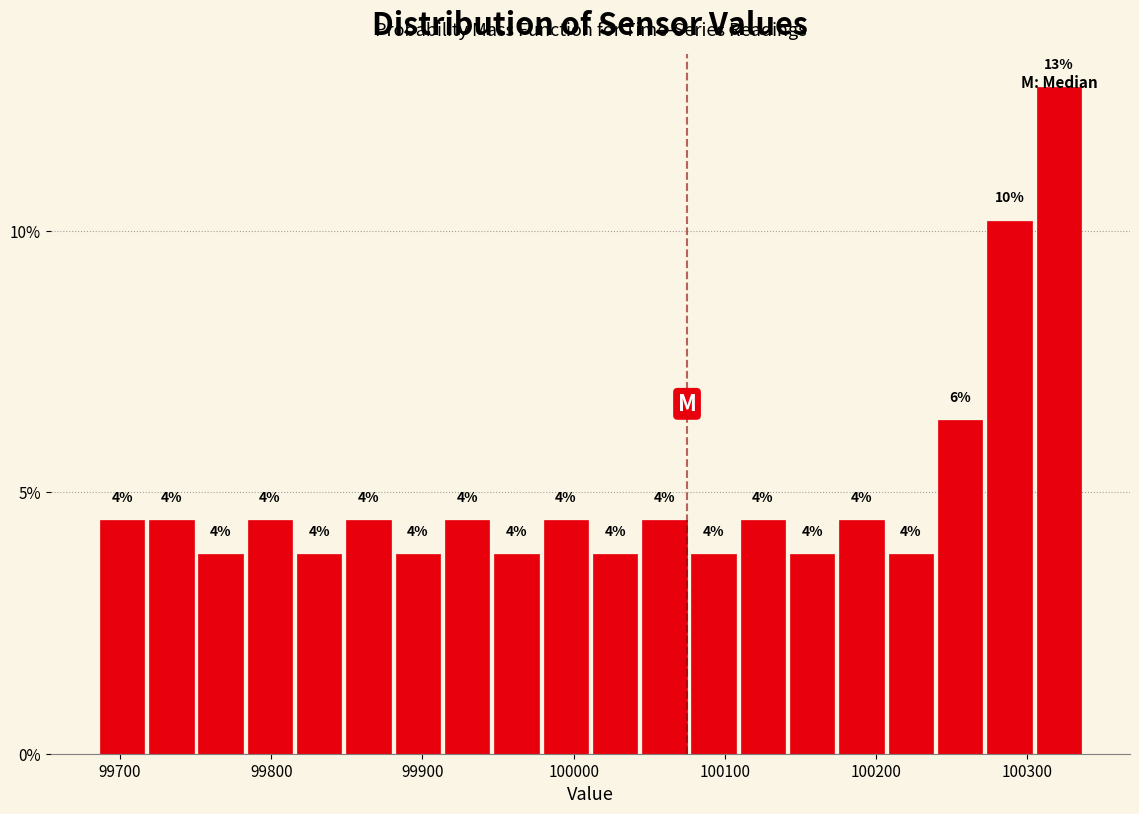

Read against the x-axis, roughly where is the centre of the tallest bar?

100320